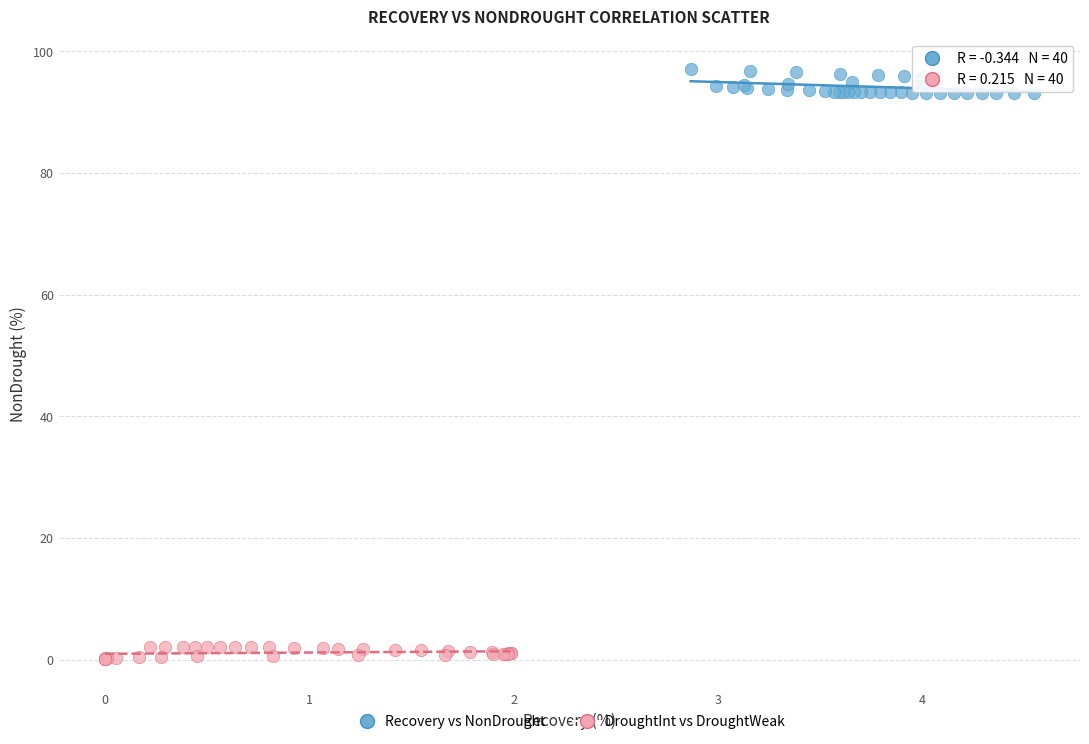

Which series contains the lowest Y value?

DroughtInt vs DroughtWeak